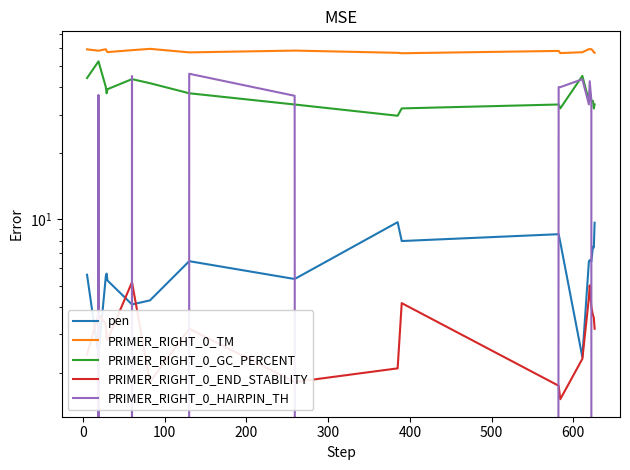

Rank the series by their maximum value, from lowest to highest.

PRIMER_RIGHT_0_END_STABILITY, pen, PRIMER_RIGHT_0_HAIRPIN_TH, PRIMER_RIGHT_0_GC_PERCENT, PRIMER_RIGHT_0_TM